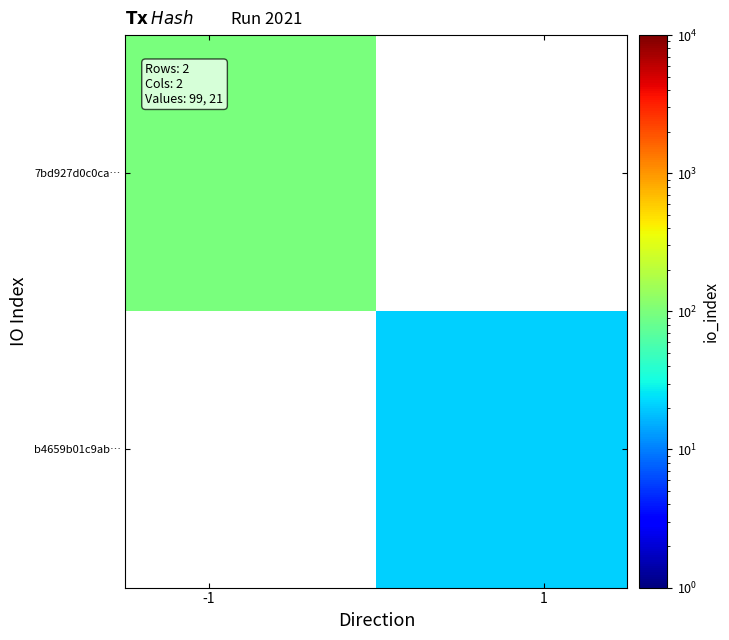

Rank the series by their maximum value, from lowest to highest.

b4659b01c9ab…, 7bd927d0c0ca…